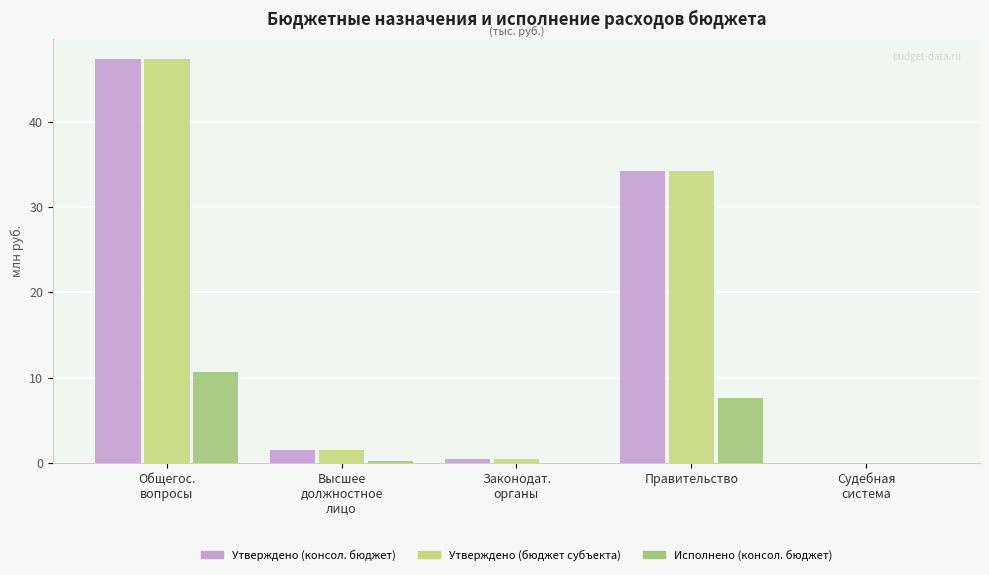

What is the sum of all Утверждено (консол. бюджет) values?

83.6